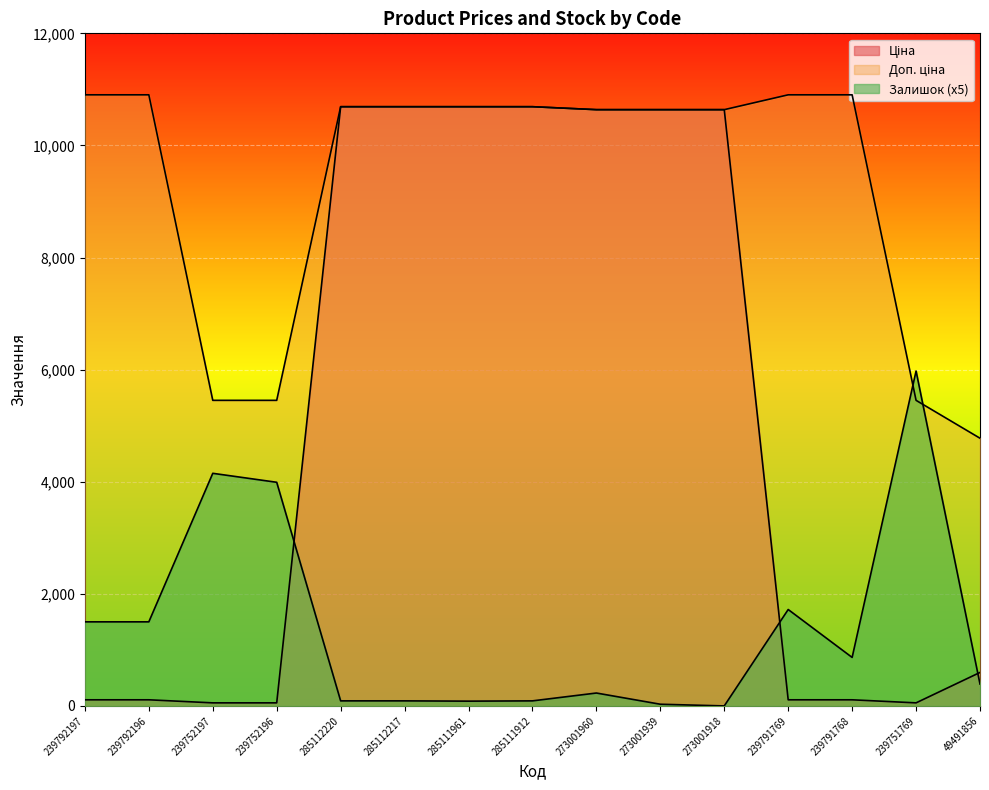

How many data points in Залишок are less than 390?

7